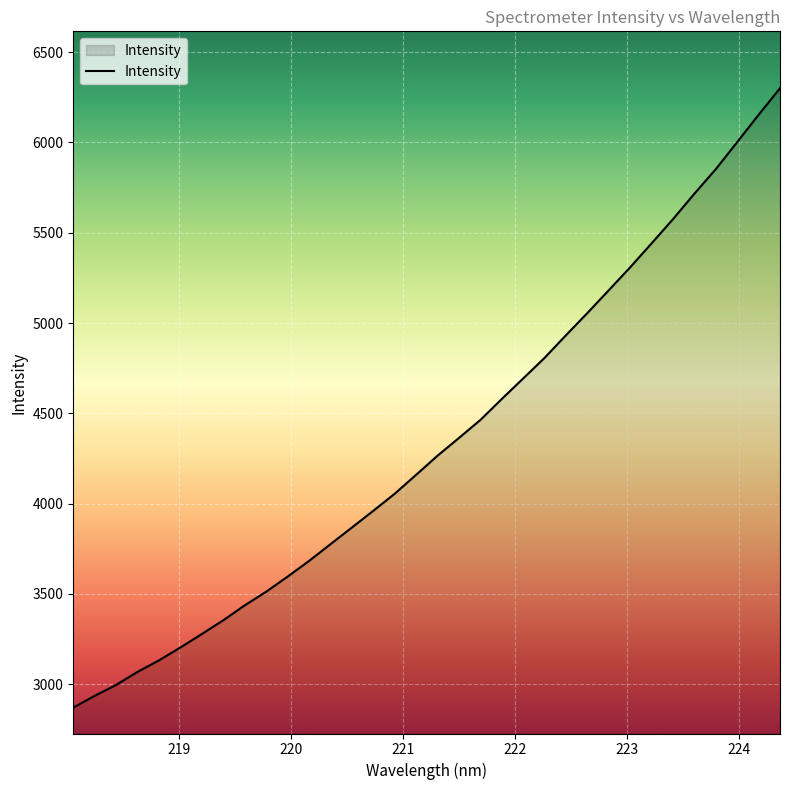

What is the smallest value displayed?

2870.8